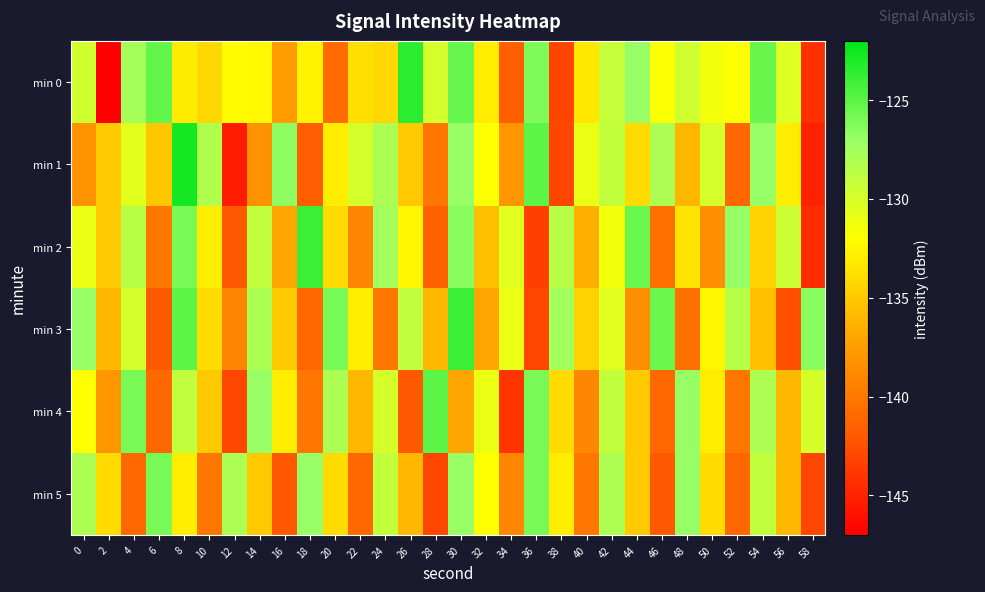

What is the difference between the highest and lowest values at 22?

11.0